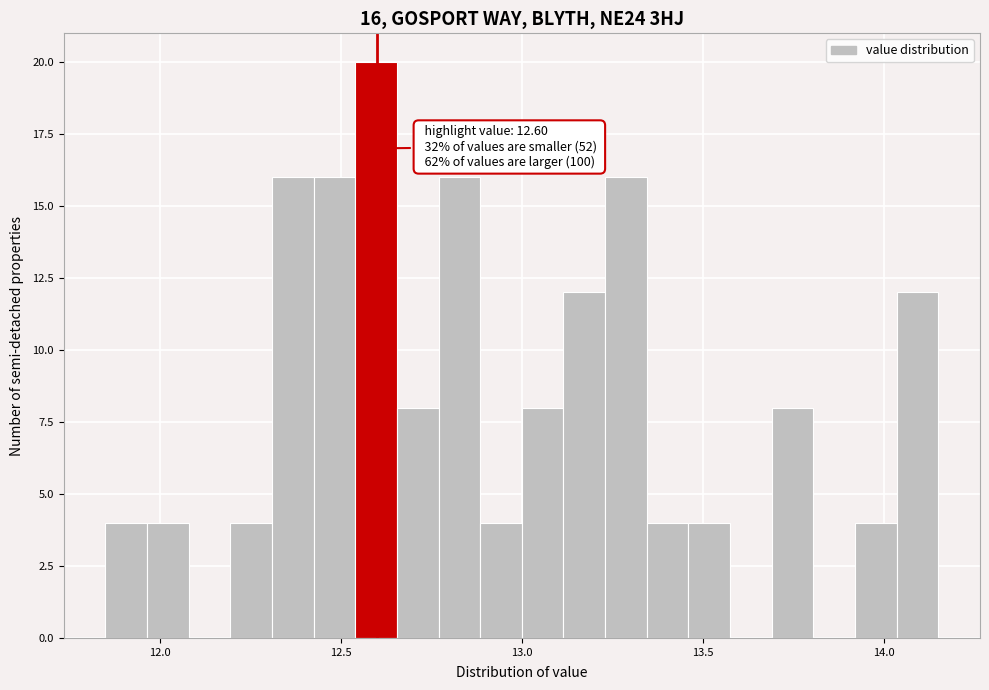

Around what value on the x-axis is the tallest bar? Give the approximate position of its centre, as read against the axis.

12.60